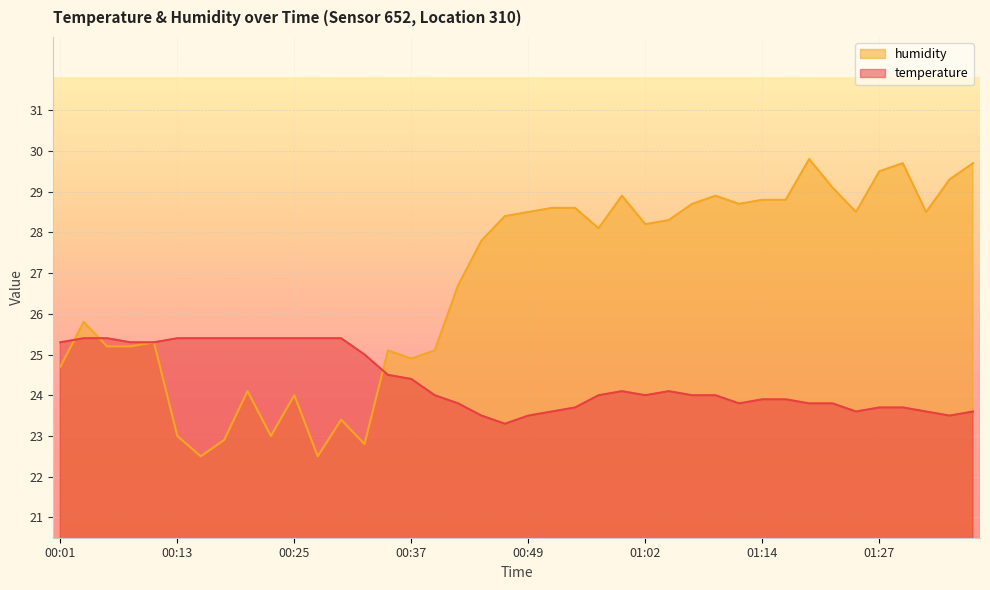

What is the sum of the temperature values at 00:15 and 00:25?

50.8